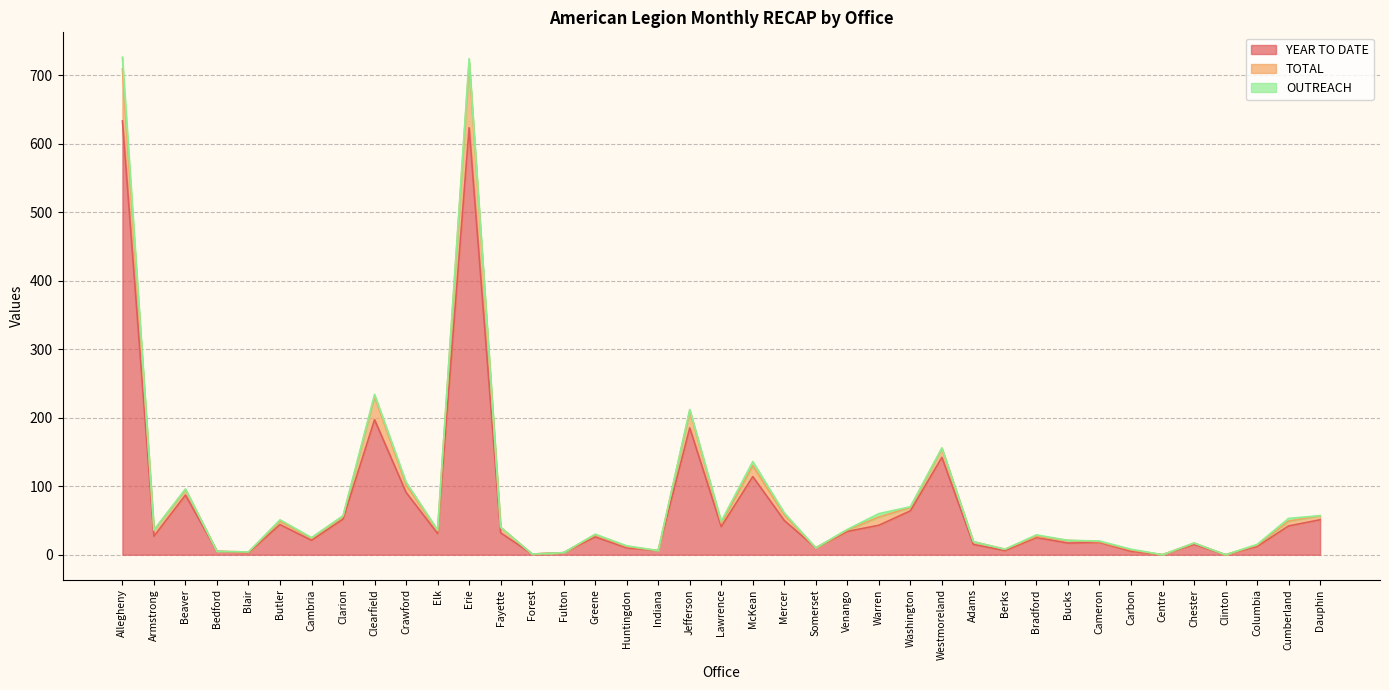

Is it true that YEAR TO DATE equals 623 at Erie?

True